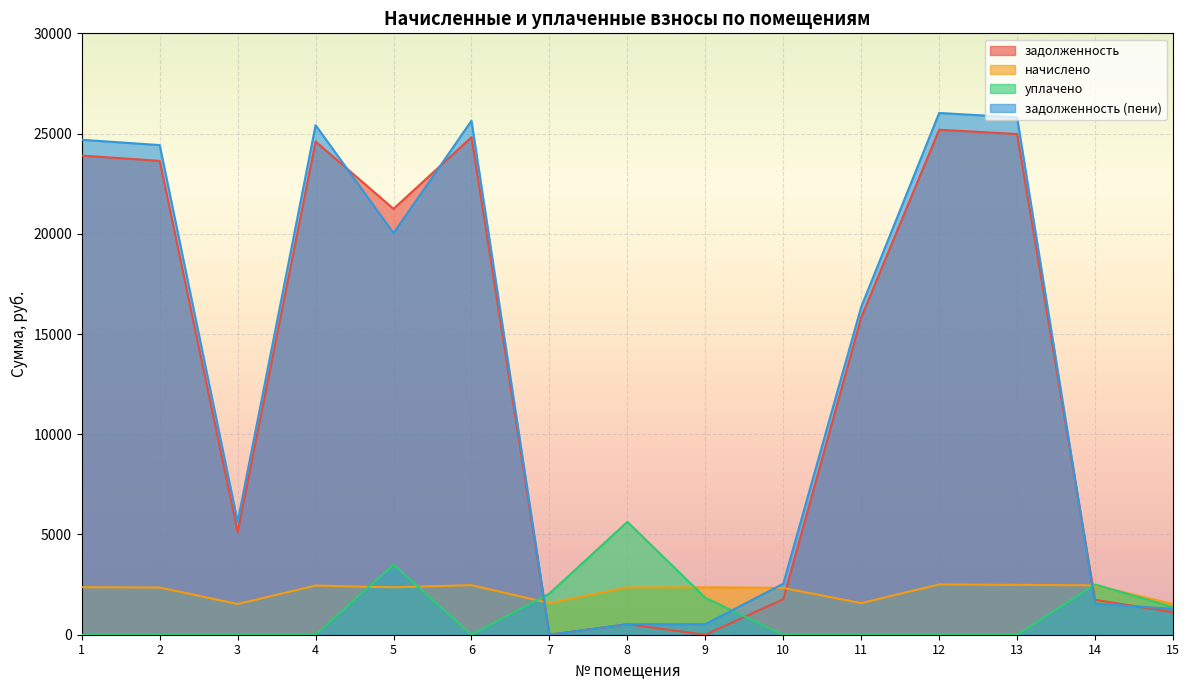

What are all the series names shown in the legend?

задолженность, начислено, уплачено, задолженность (пени)